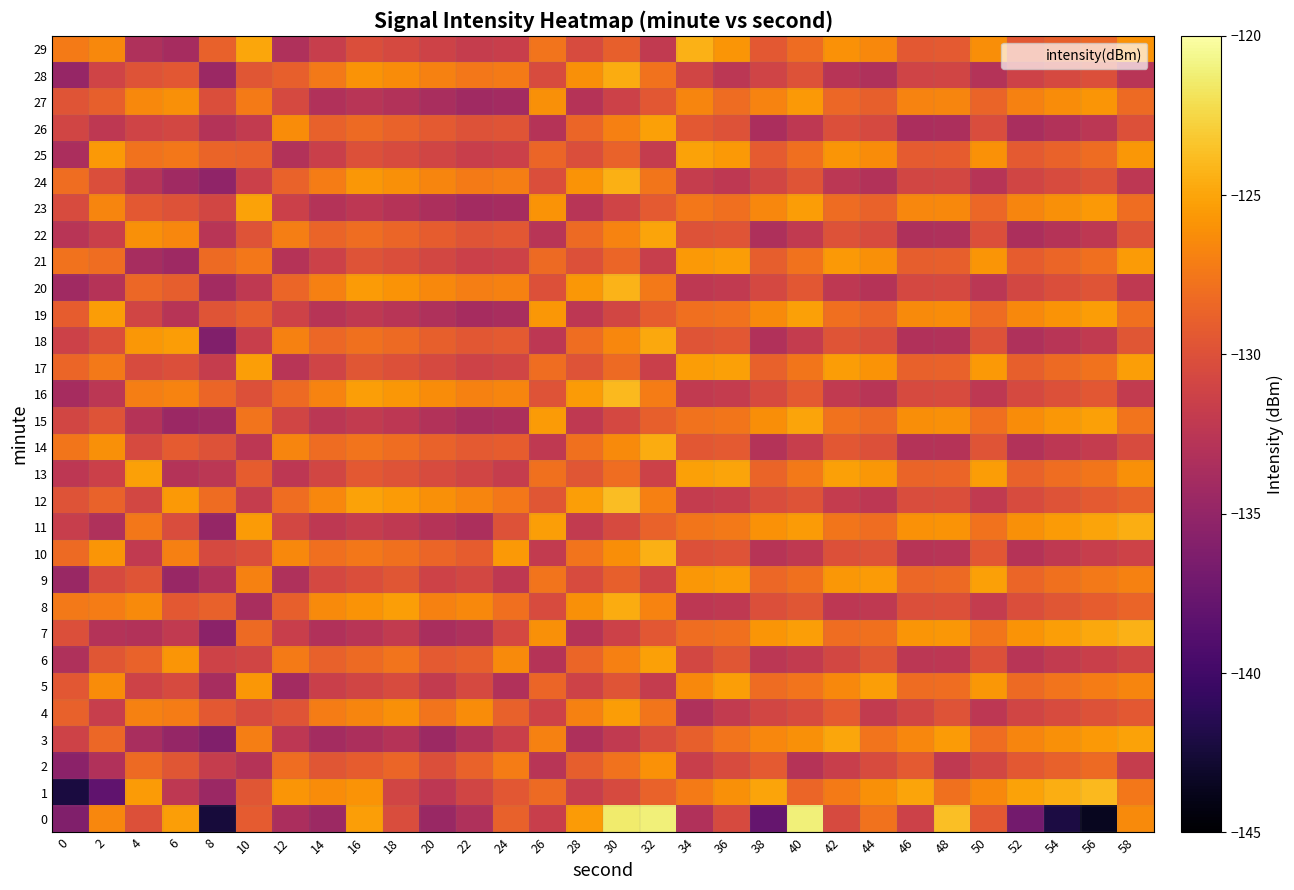

What is the maximum value shown in the chart?

-121.1